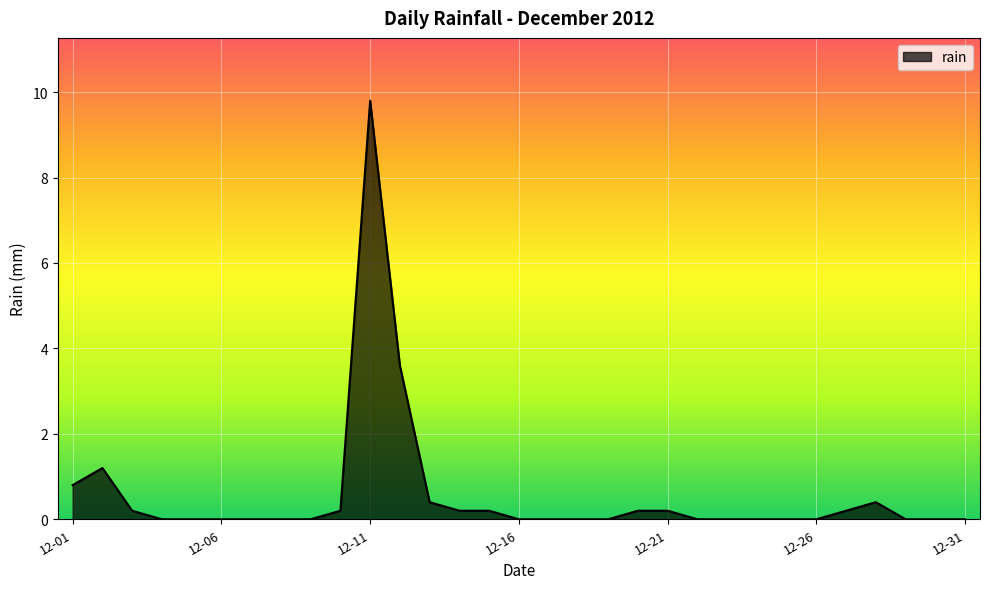

What is the greatest value displayed?

9.8